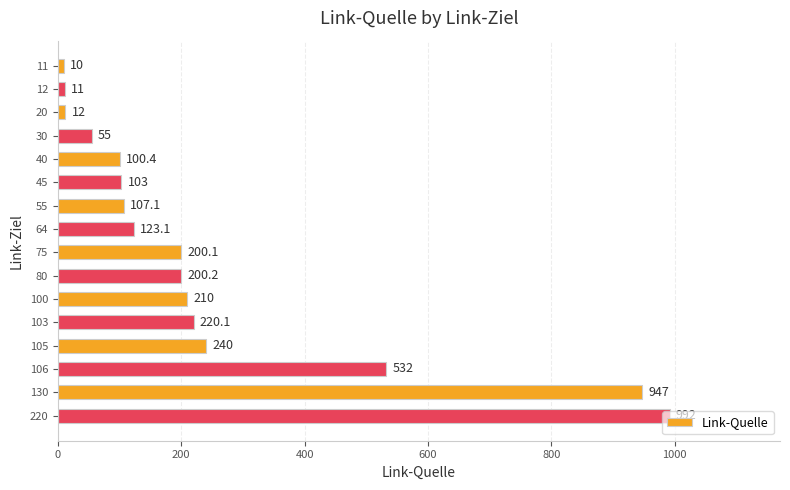

At which label is the value closest to 501?

106